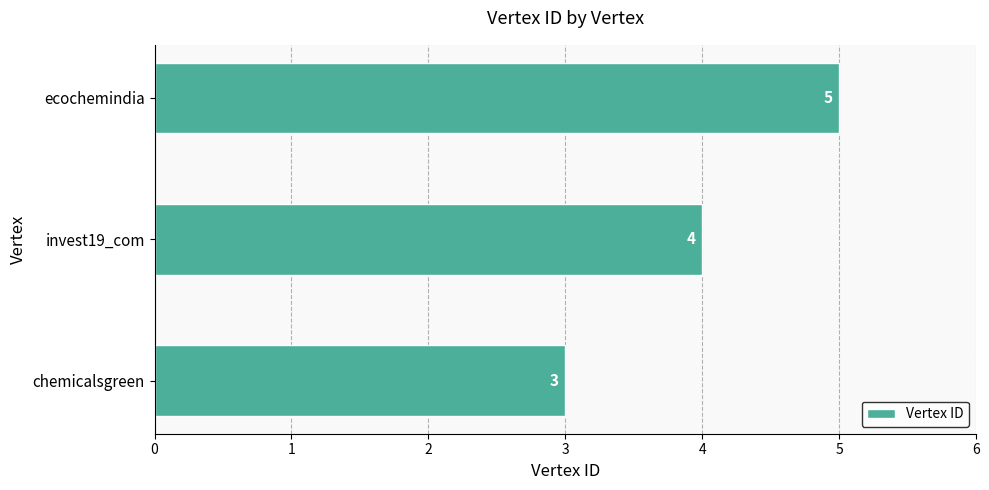

Does the chart contain stacked bars?

No